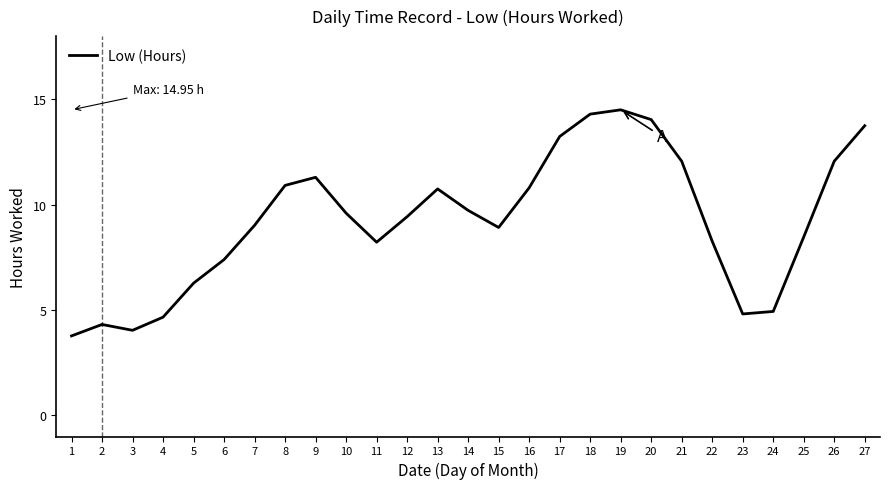

How many lines are shown in the chart?

1